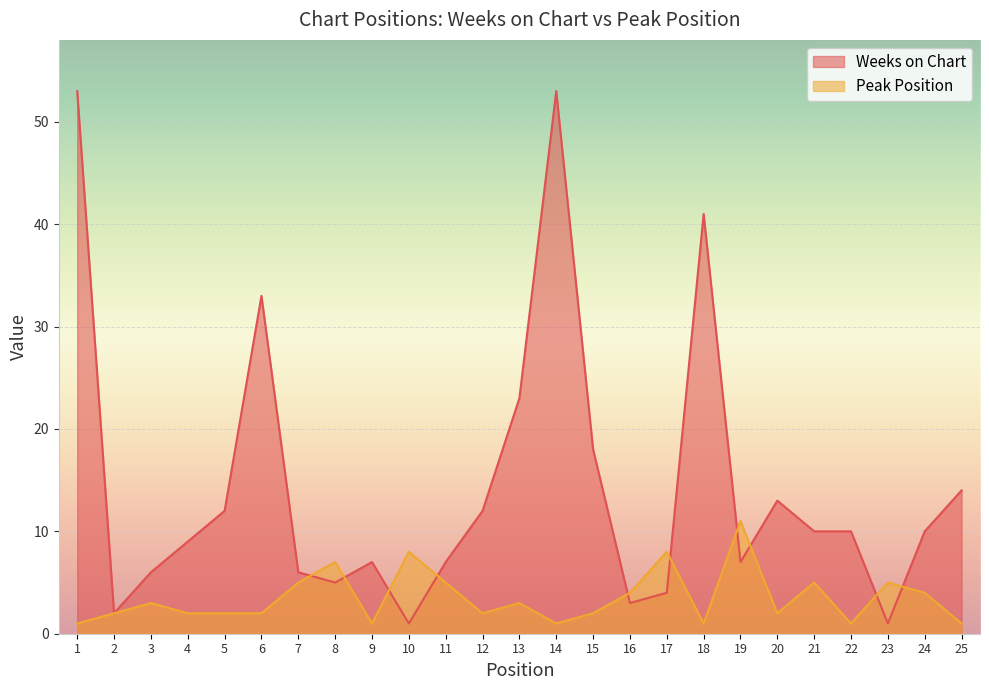

What are all the series names shown in the legend?

Weeks on Chart, Peak Position